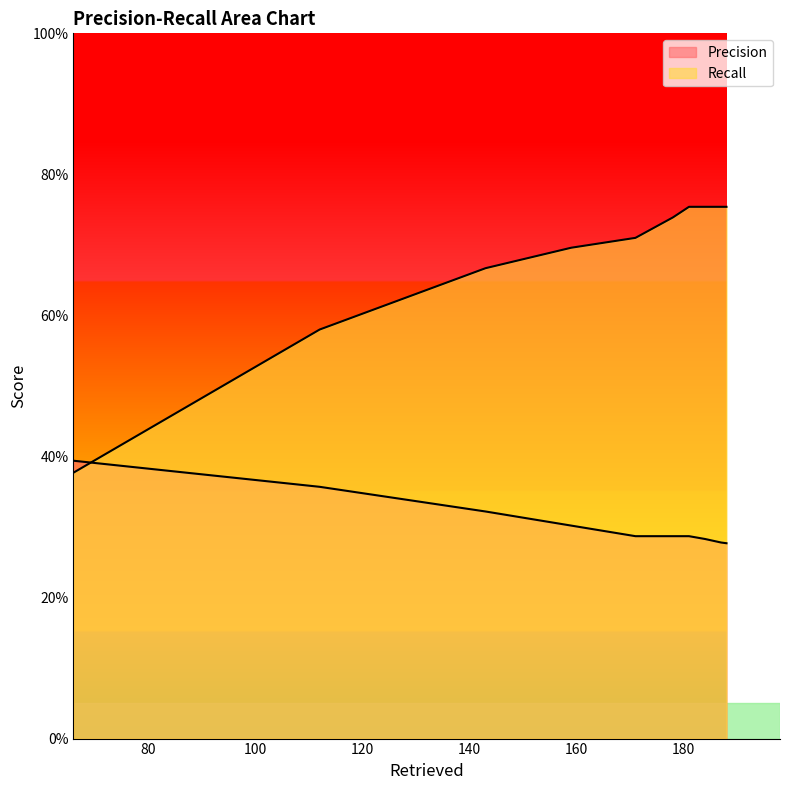

True or false: Precision has a value of 0.3 at 171.

True